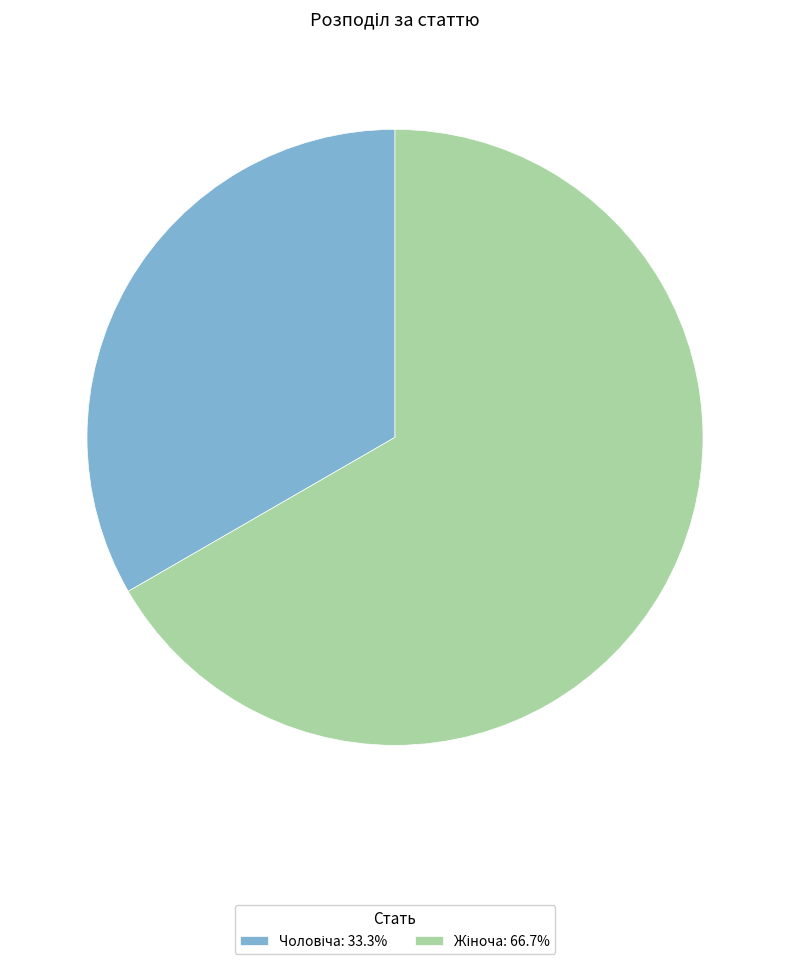

Does any single category account for the majority?

Yes